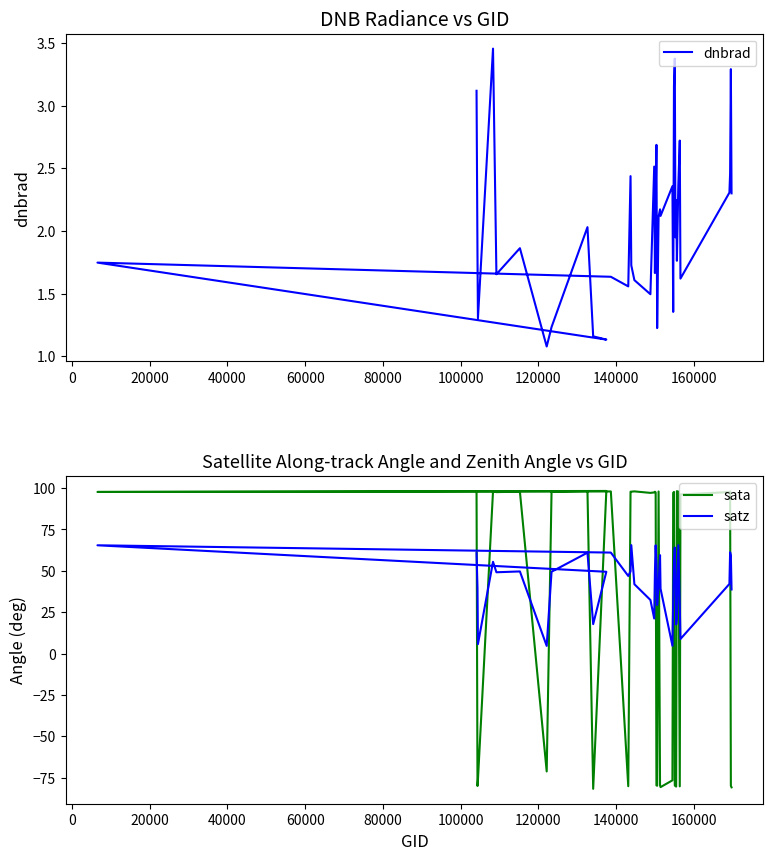

What is the label of the 32nd point from the right?

140000